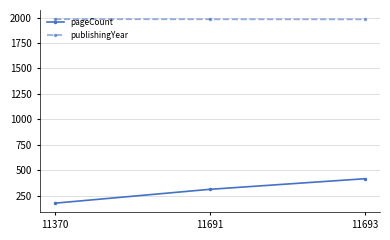

Between 11370 and 11693, which series saw the biggest shift?

pageCount